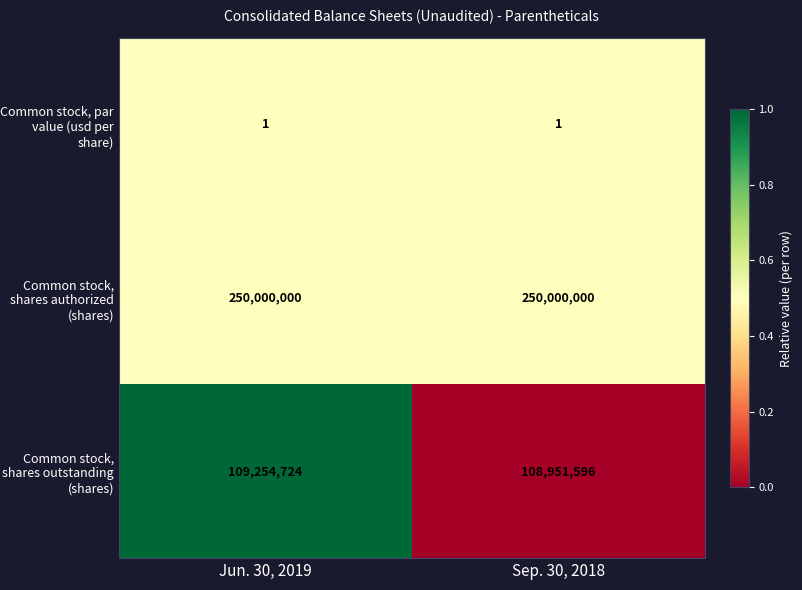

At Sep. 30, 2018, list the series in order from largest to smallest.

Common stock, shares authorized (shares), Common stock, shares outstanding (shares), Common stock, par value (usd per share)